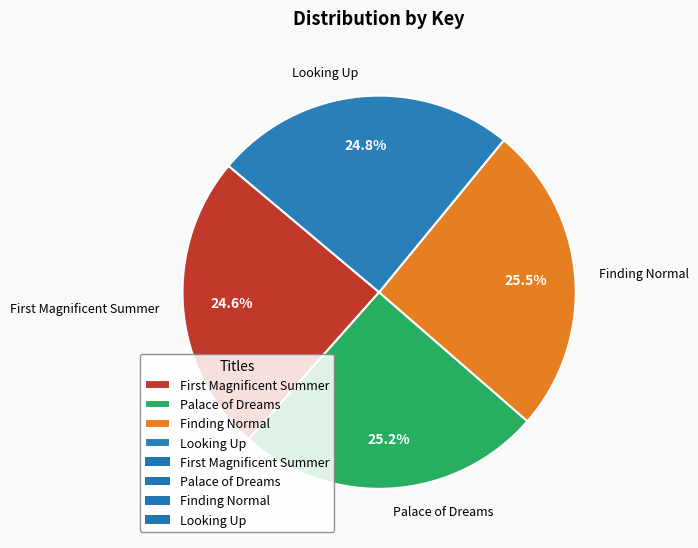

Combined, what portion of the pie is Looking Up and Palace of Dreams?

50.0%